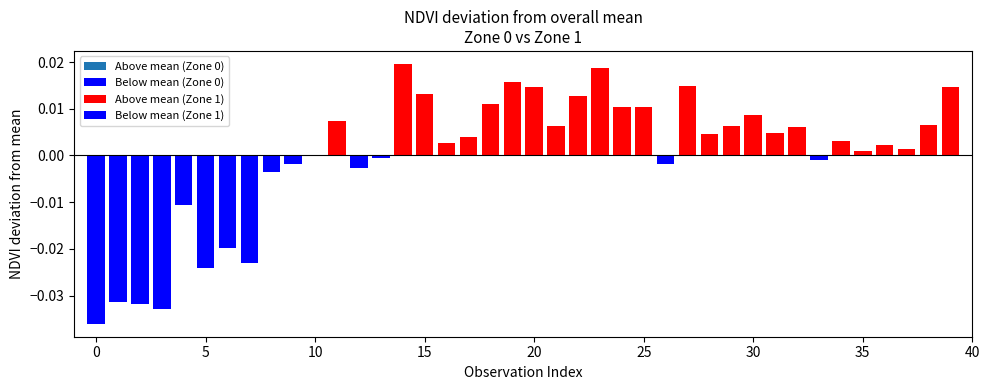

What is the label of the 1st bar from the left?

Zone 0